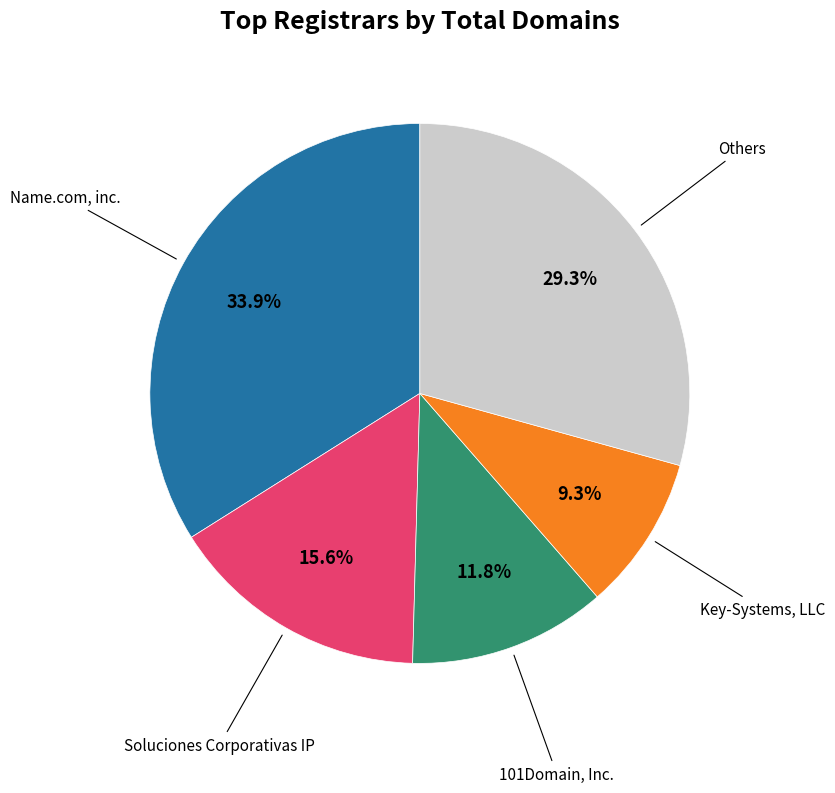

Is there a majority slice in this chart?

No